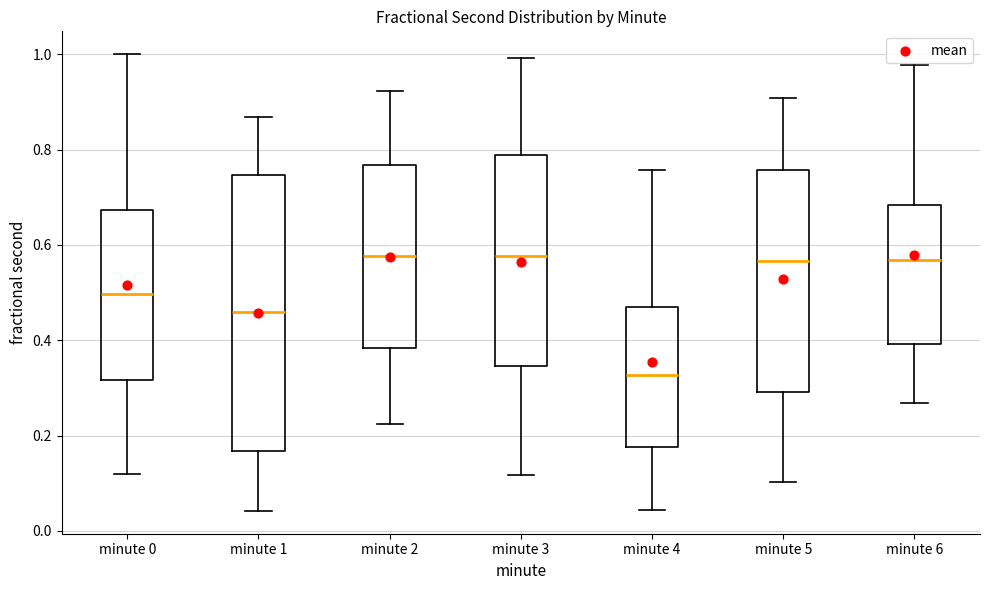

Which box's median line is the lowest?

minute 4